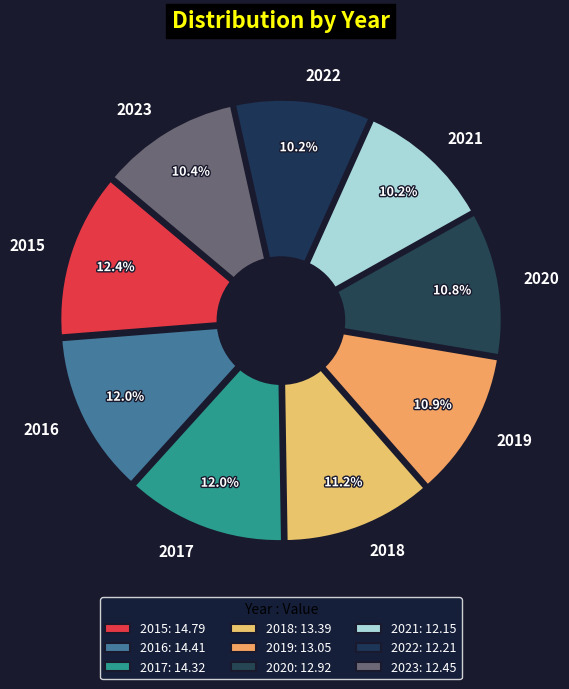

Rank the categories by value from lowest to highest.

2021, 2022, 2023, 2020, 2019, 2018, 2017, 2016, 2015